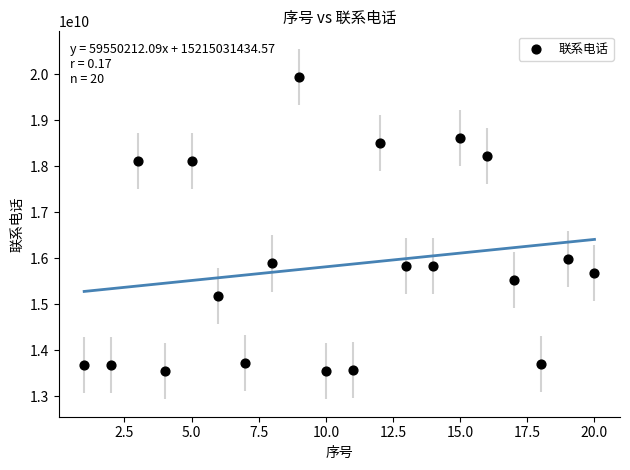

What Y value in the scatter plot is closest to 16740576563?

15982498410